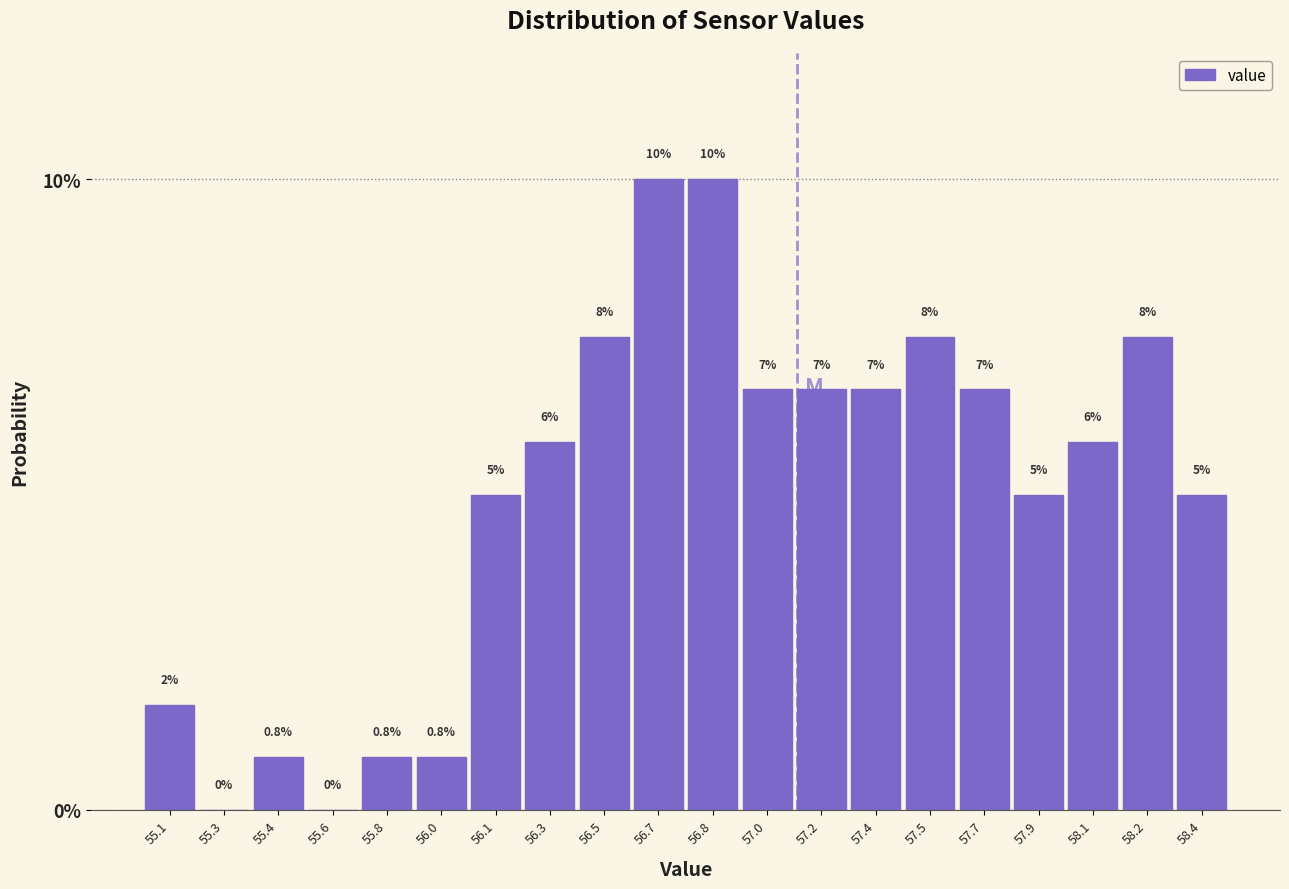

The value at 56.8 is 10.0. True or false?

True